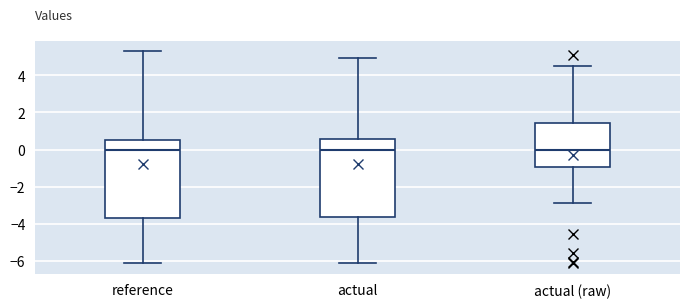

Reading left to right, read every box against the y-axis: the position of its median line, the range the box covers, and the ends of its whiskers. The values are not printed on the chart, so give them approximately, as read against the axis.

reference: median 0.0, box -3.6 to 0.6, whiskers -6.2 to 5.2
actual: median 0.0, box -3.6 to 0.6, whiskers -6.0 to 5.0
actual (raw): median 0.0, box -1.0 to 1.4, whiskers -2.8 to 4.4